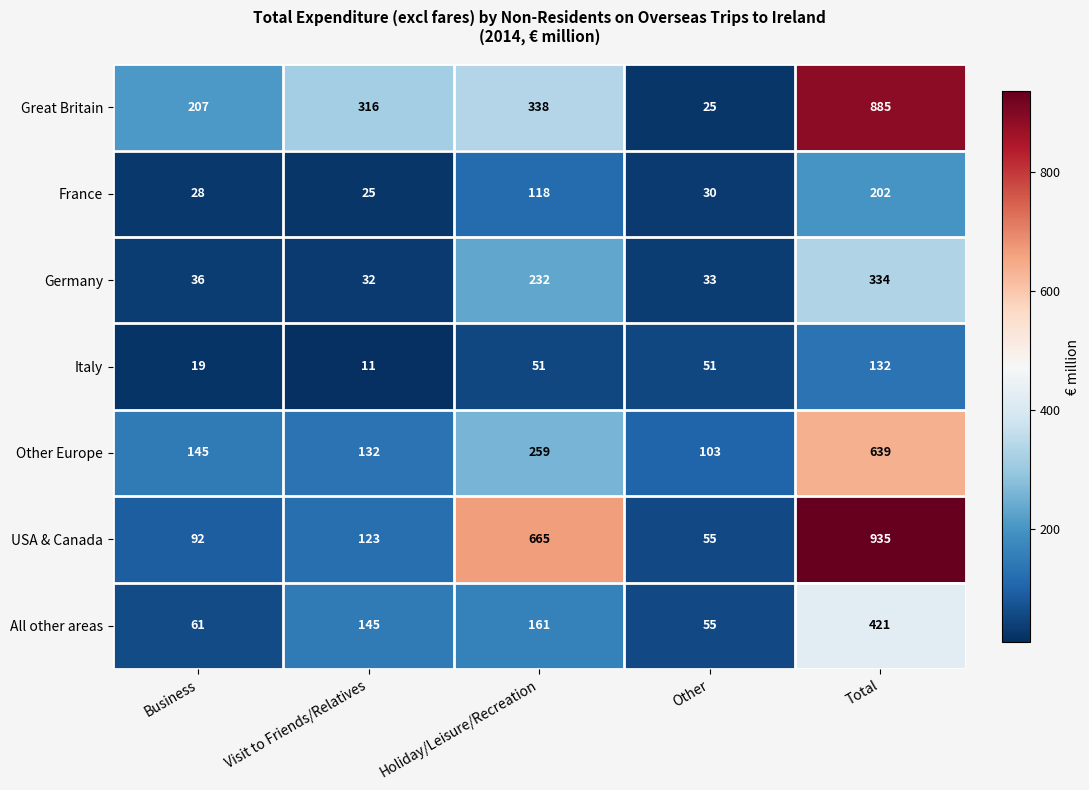

What is the average value of the Great Britain series?

354